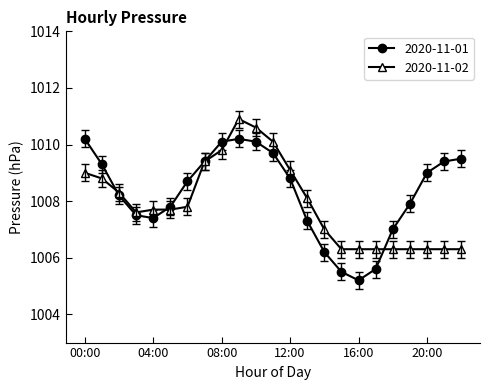

What is the maximum value shown in the chart?

1010.9